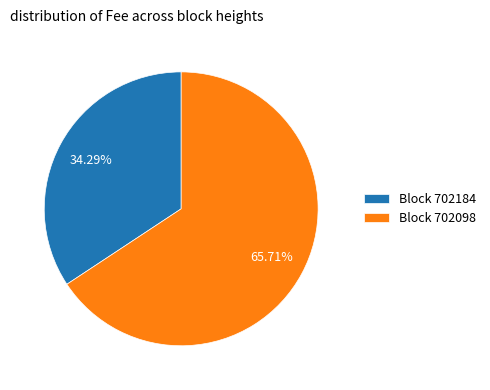

Is there a majority slice in this chart?

Yes